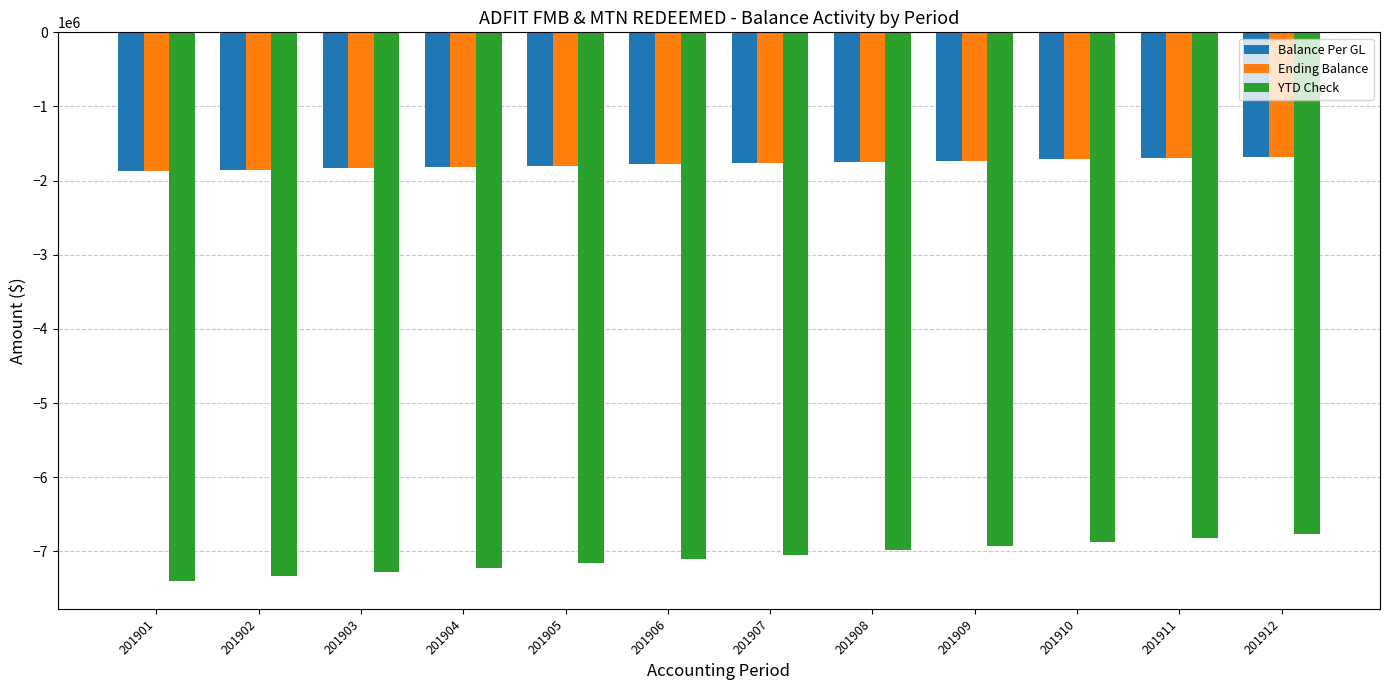

What is the average value of the Ending Balance series?

-1772575.7